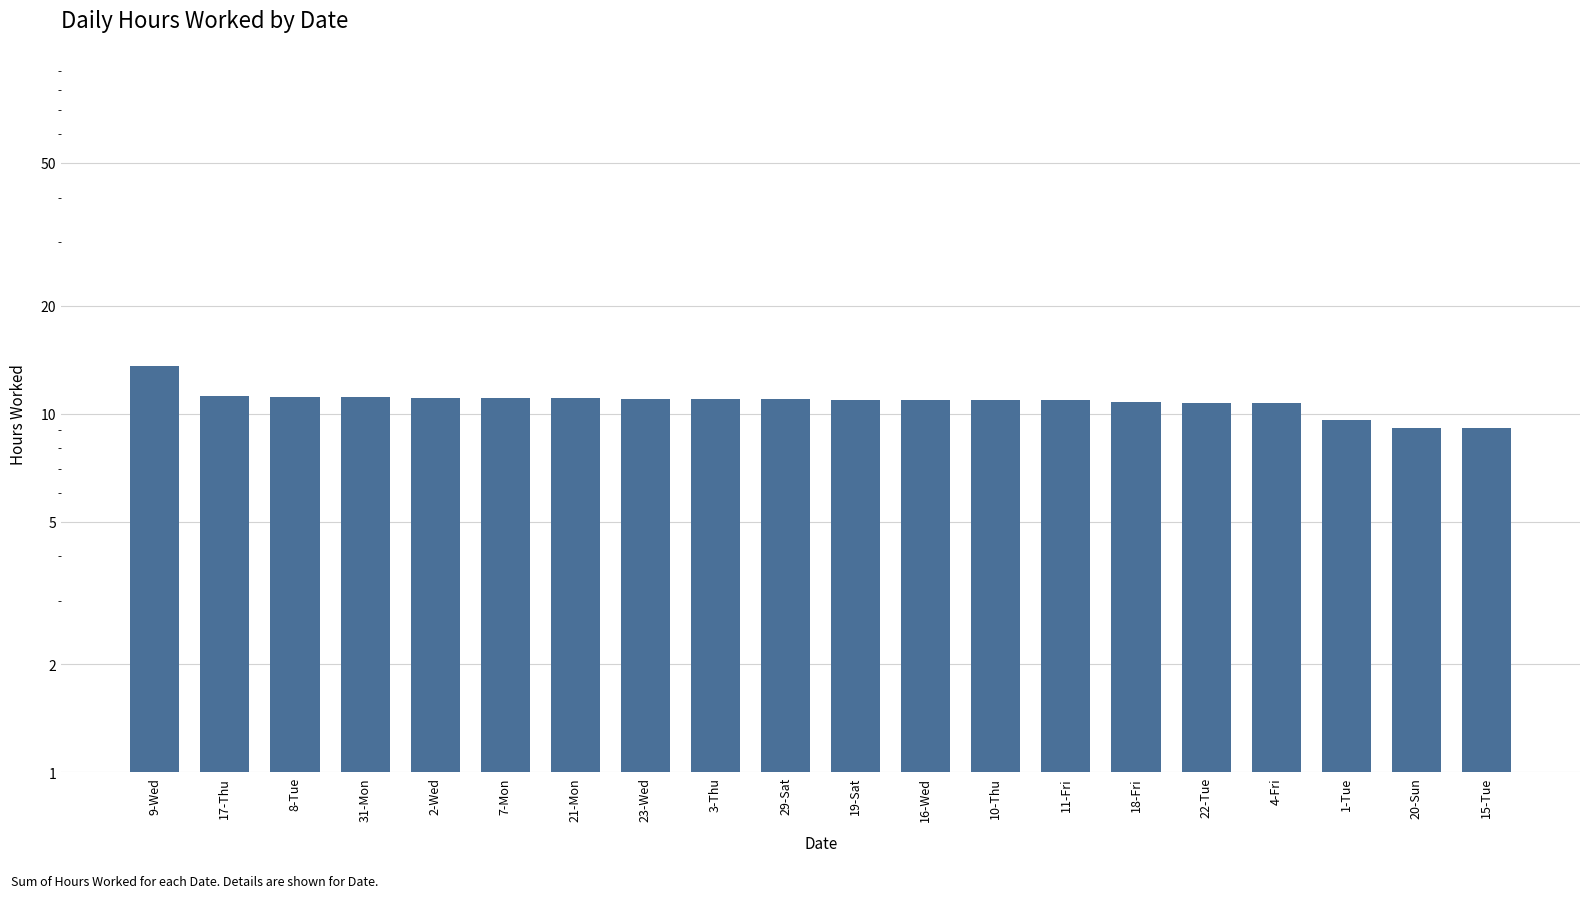

True or false: the data shows 9.6 at 1-Tue.

True